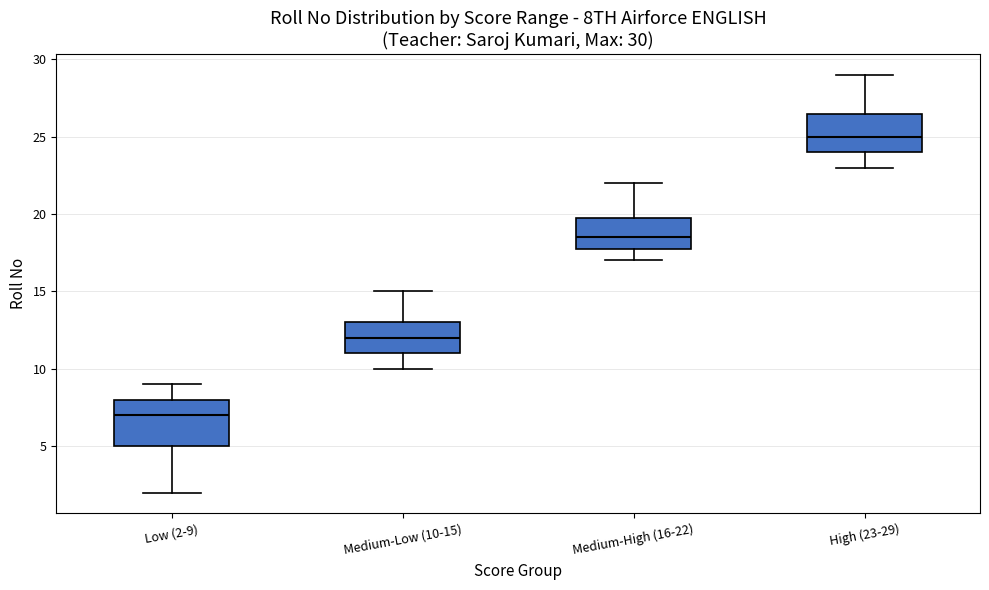

Which box is the tallest, from its lower edge to its upper edge?

Low (2-9)